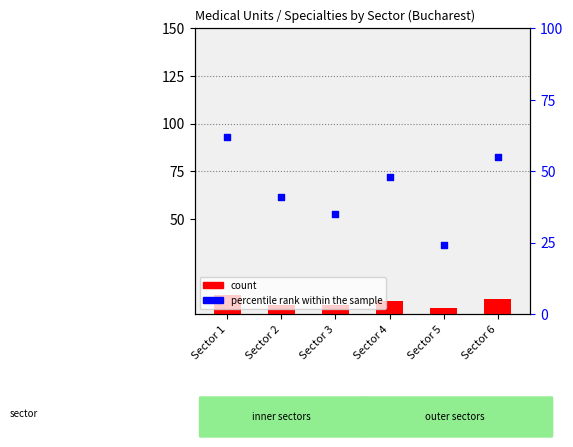

Which series contains the lowest Y value?

count